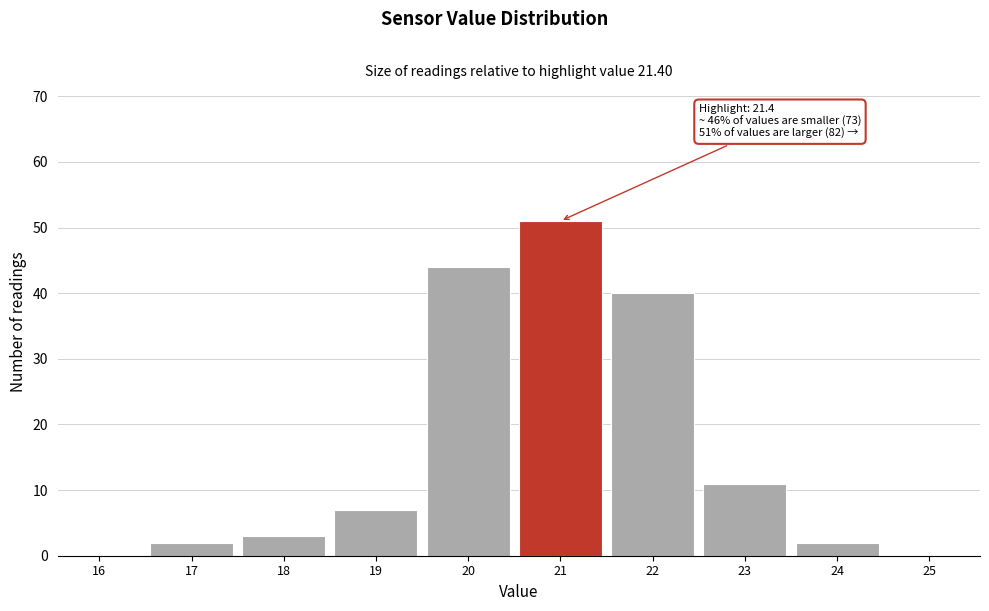

Reading right to left, list all the values displayed in this chart.

25=0	24=2	23=11	22=40	21=51	20=44	19=7	18=3	17=2	16=0